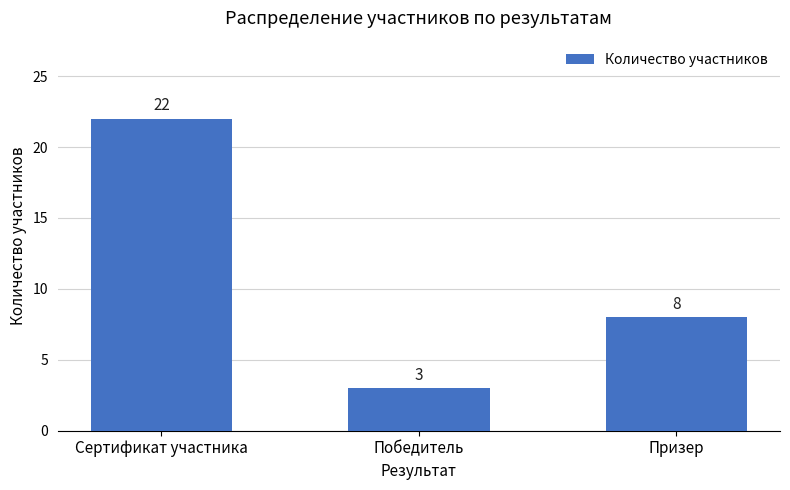

How many values are between 3 and 22?

3